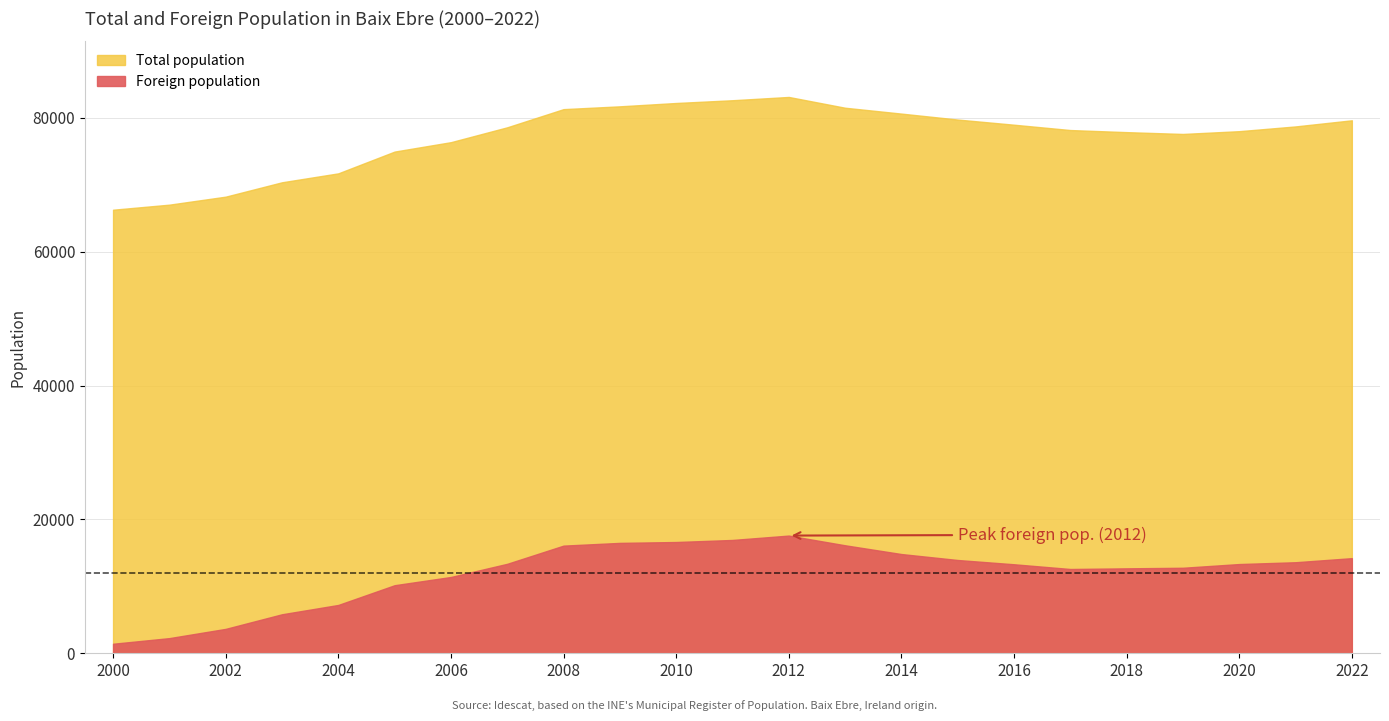

Which has a higher value, 2001 or 2008?

2008